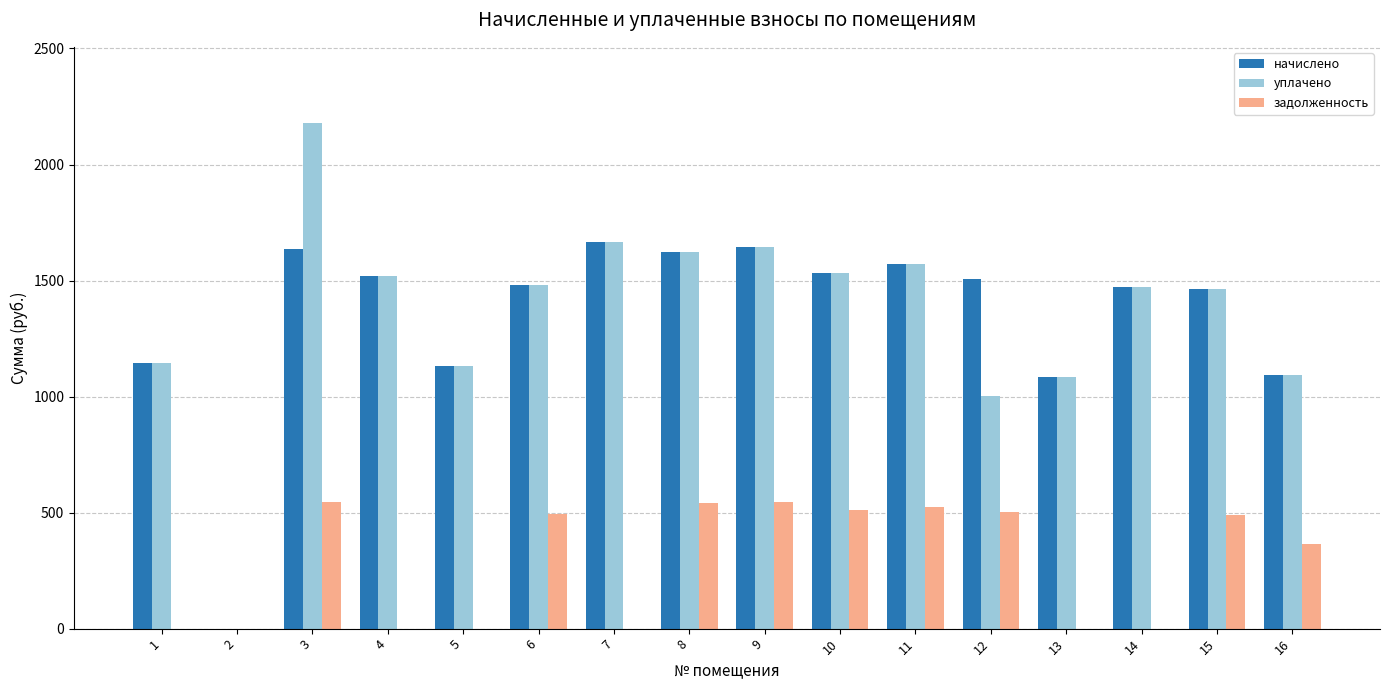

What is the maximum value shown in the chart?

2180.0